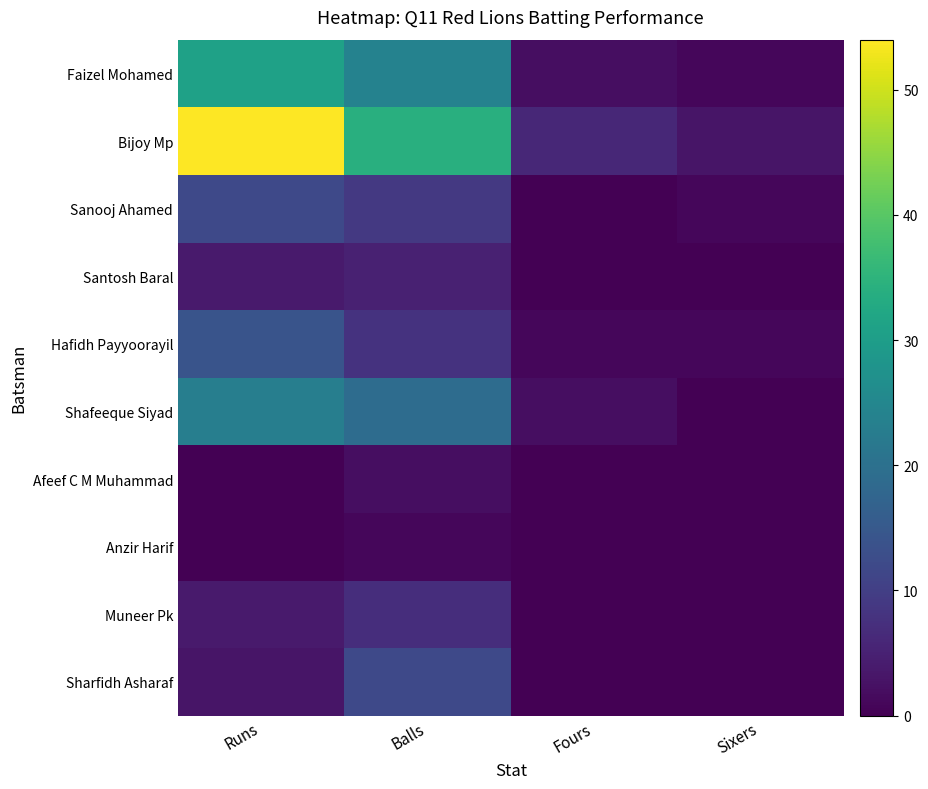

List the series in order of their peak value, lowest first.

Anzir Harif, Afeef C M Muhammad, Santosh Baral, Muneer Pk, Sanooj Ahamed, Sharfidh Asharaf, Hafidh Payyoorayil, Shafeeque Siyad, Faizel Mohamed, Bijoy Mp